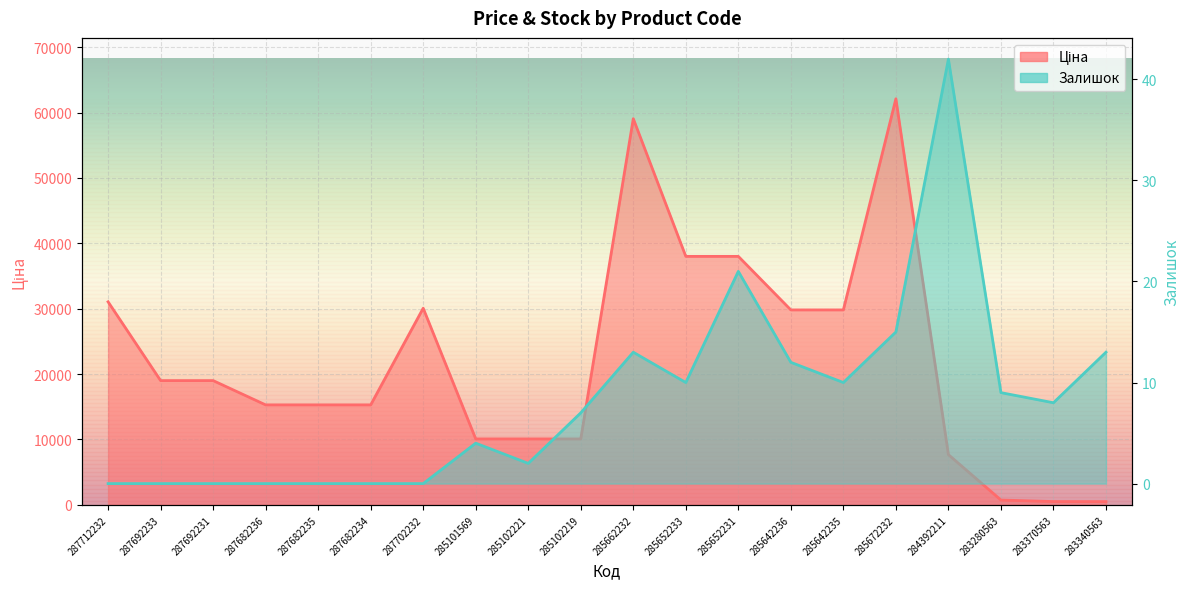

How many lines are shown in the chart?

2